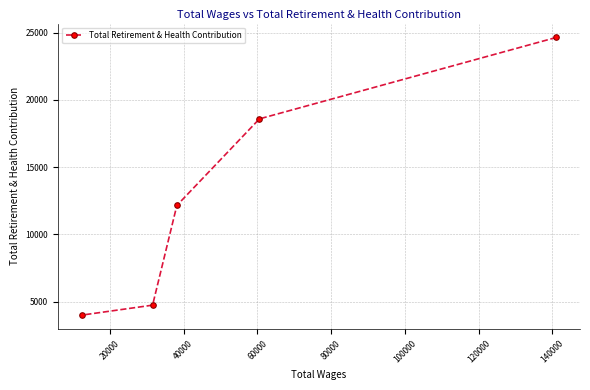

What is the difference between the maximum and second lowest values?

19886